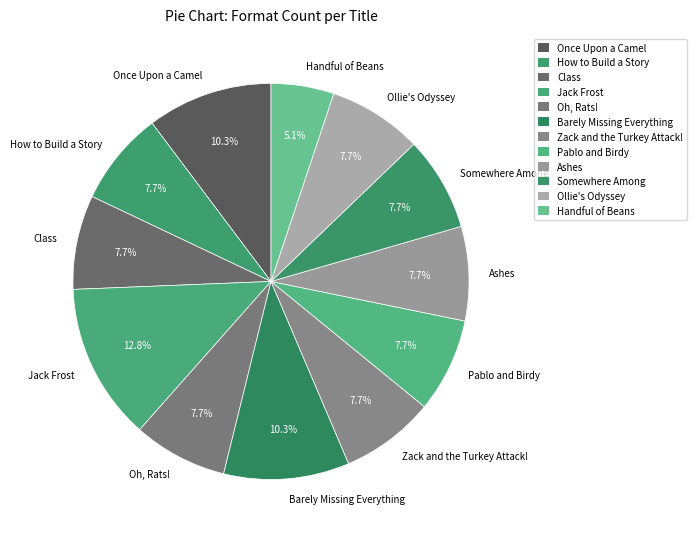

What percentage is the Oh, Rats! slice, to the nearest percent?

8%